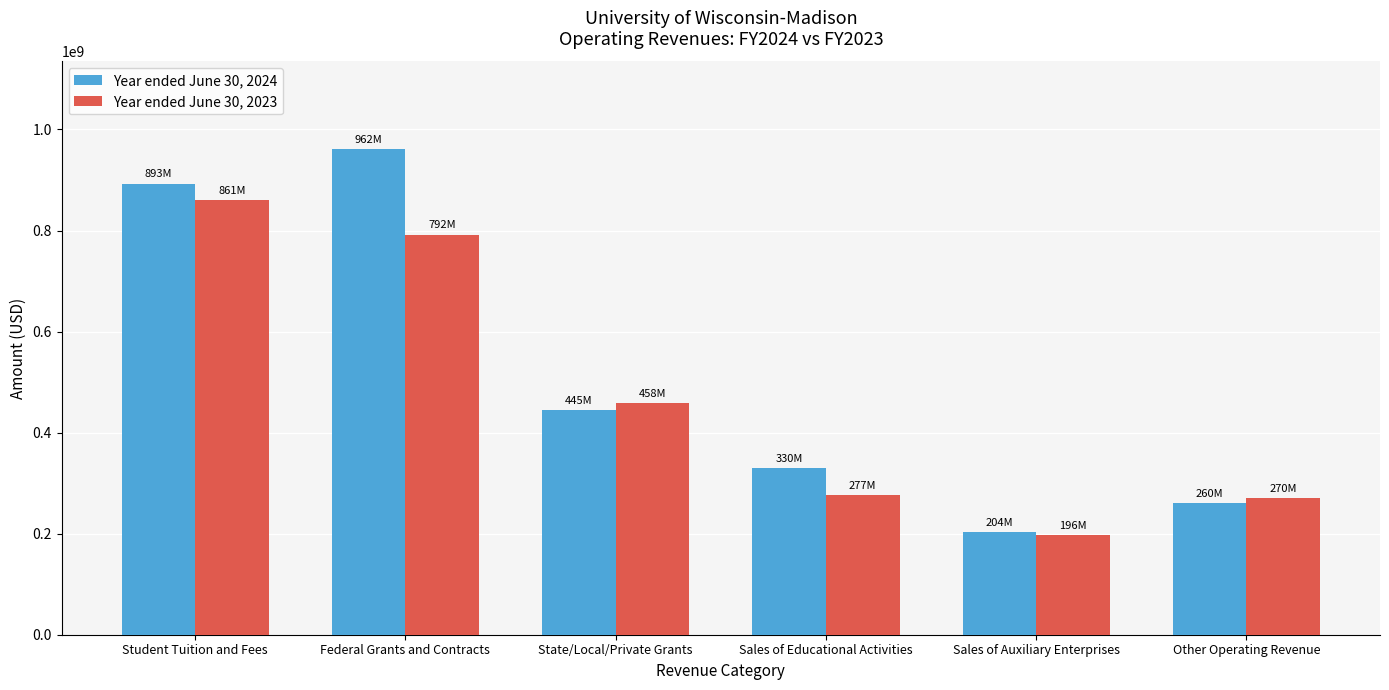

What is the label of the 4th bar from the left?

Sales of Educational Activities